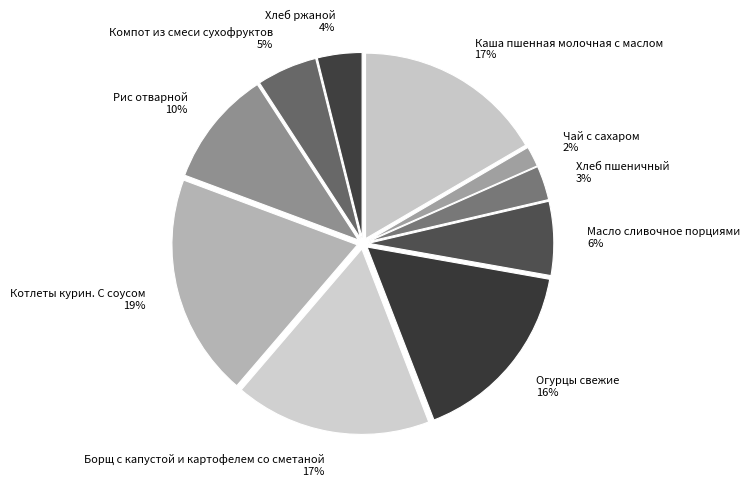

How many slices are in this pie chart?

10